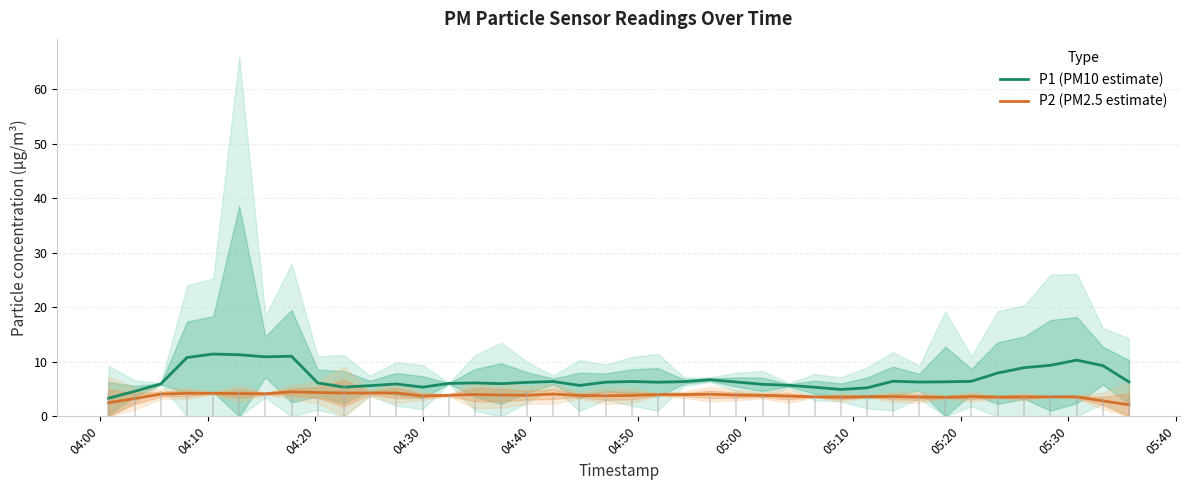

In P1 (PM10 estimate), how many points are higher than both neighbors (excluding endpoints)?

9